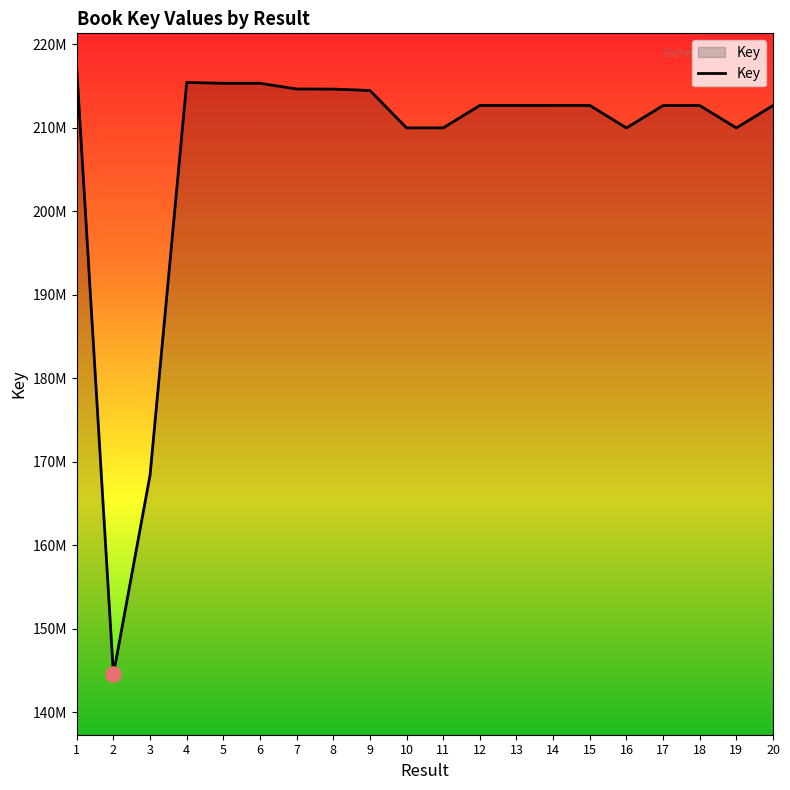

What is the change in value from 2 to 8?

+70072977